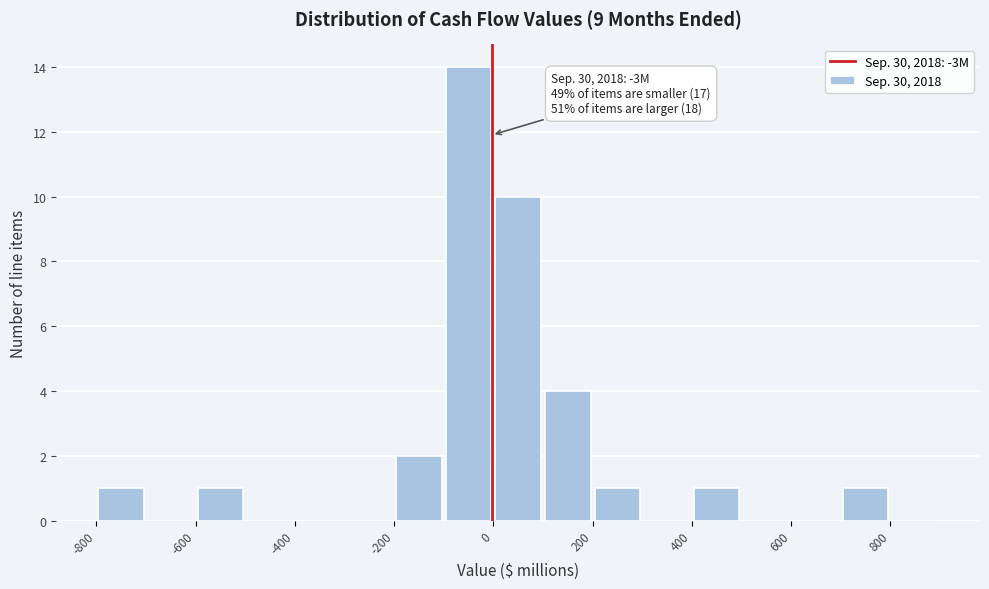

Which range on the x-axis has the tallest bar?

-100 to 0